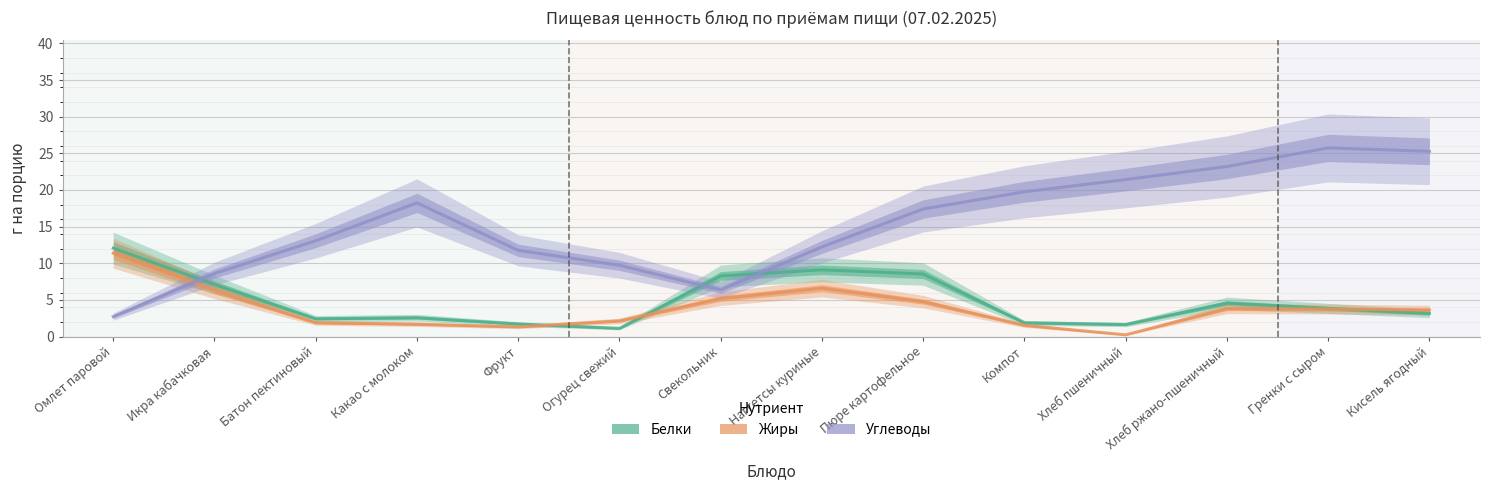

True or false: Углеводы and Жиры intersect in this chart.

True